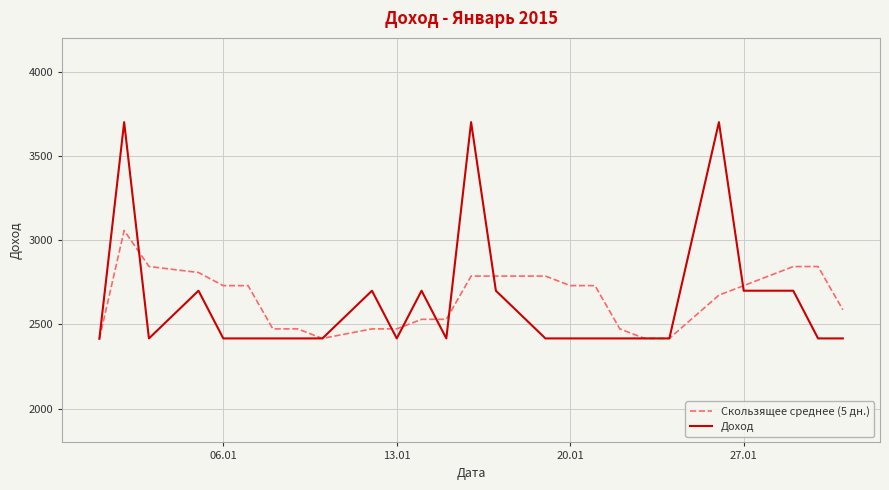

What is the highest value of the Доход series?

3700.0